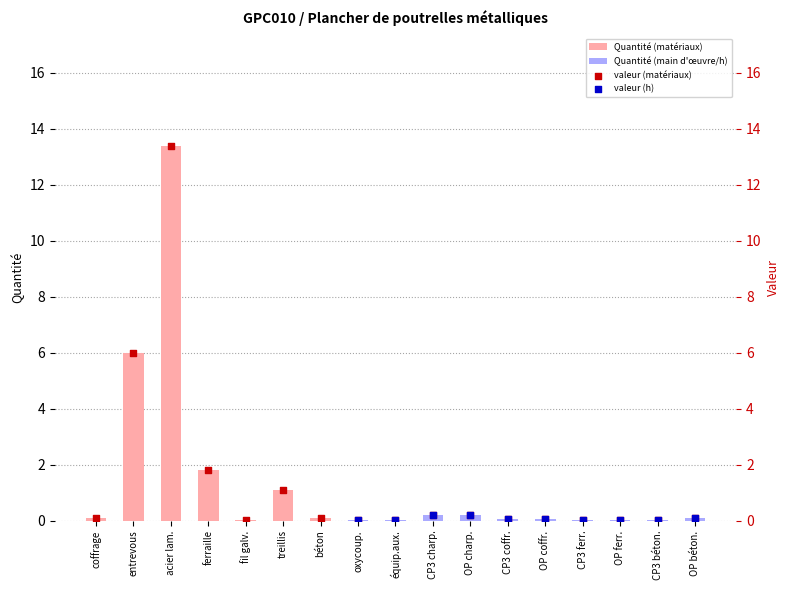

Which series contains the highest Y value?

Quantité (matériaux)